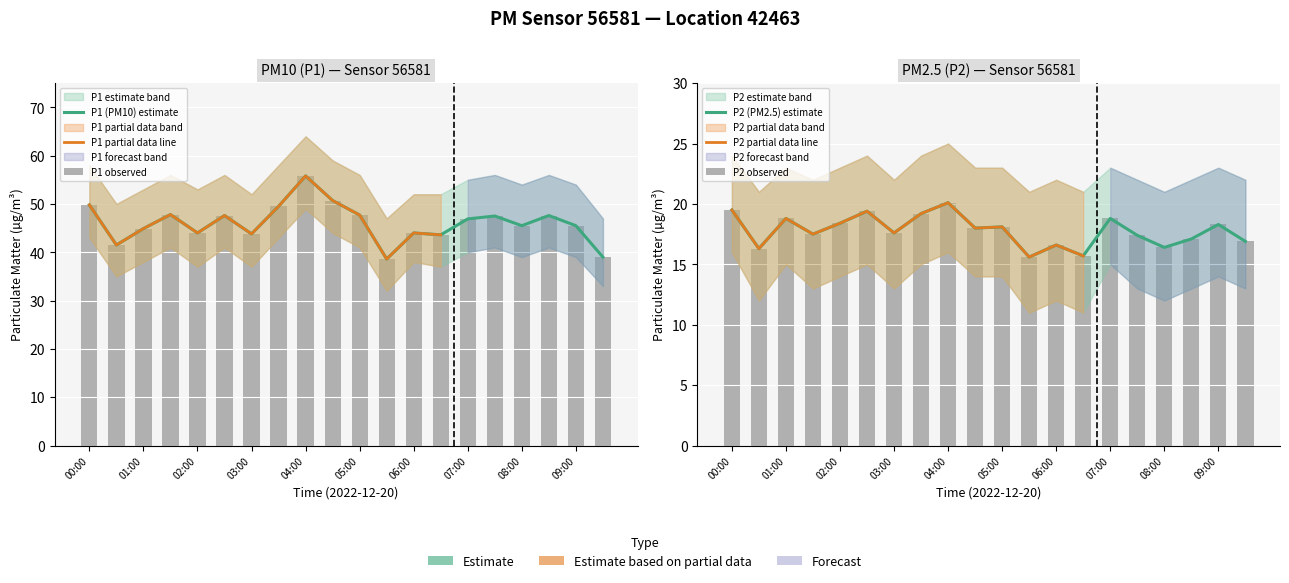

What is the label of the 6th bar from the left?

02:30